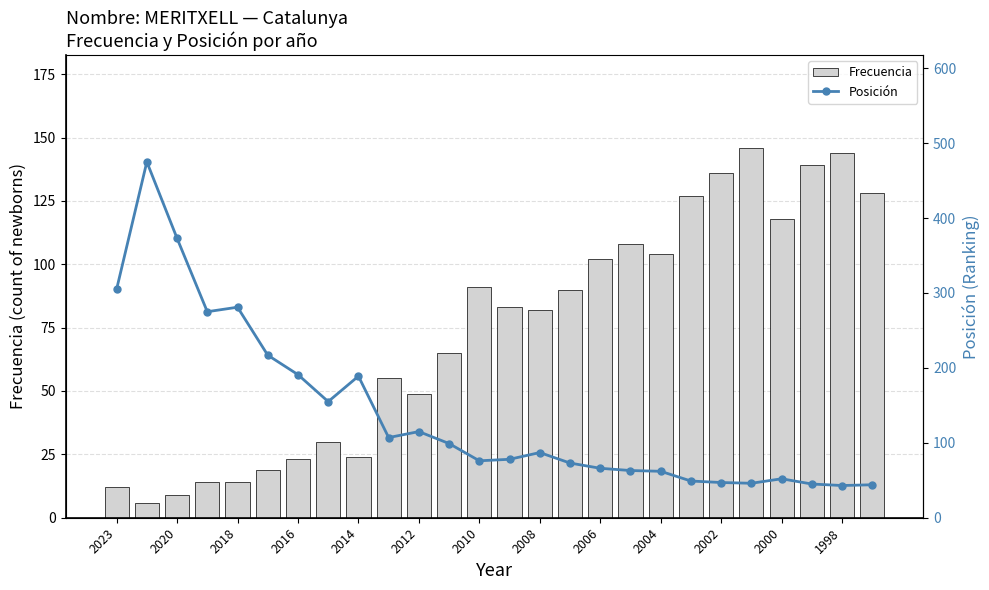

True or false: Frecuencia has a value of 3 at 2023.

False